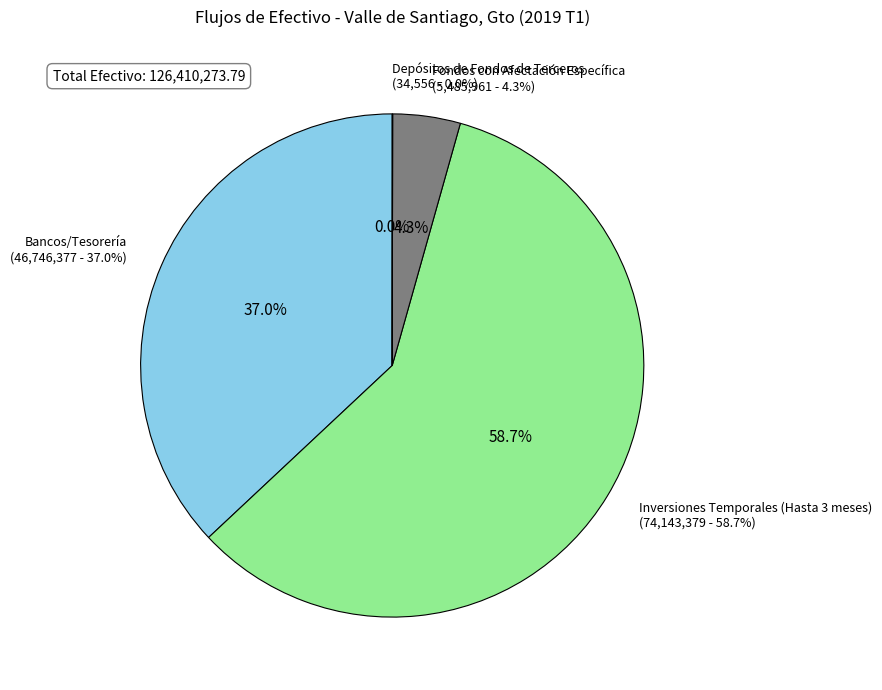

True or false: Bancos/Tesorería accounts for 37% of the total.

True